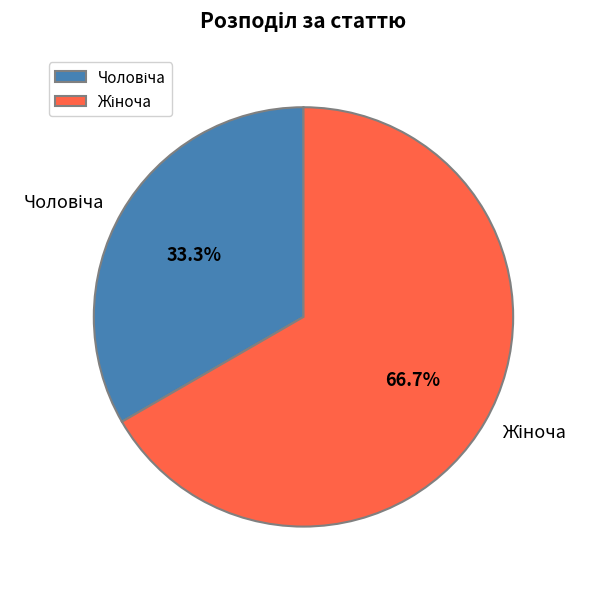

Combined, do Чоловіча and Жіноча account for over 50%?

Yes